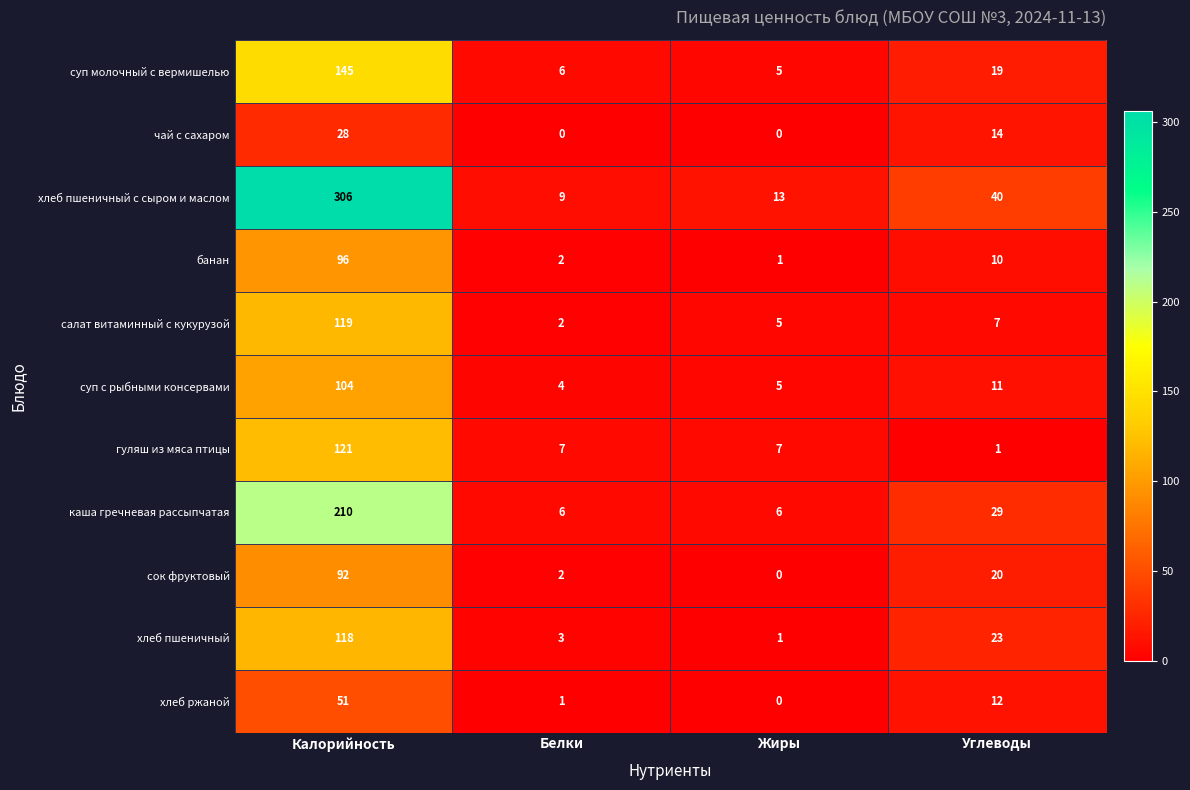

What is the spread (max minus min) of values at Белки?

9